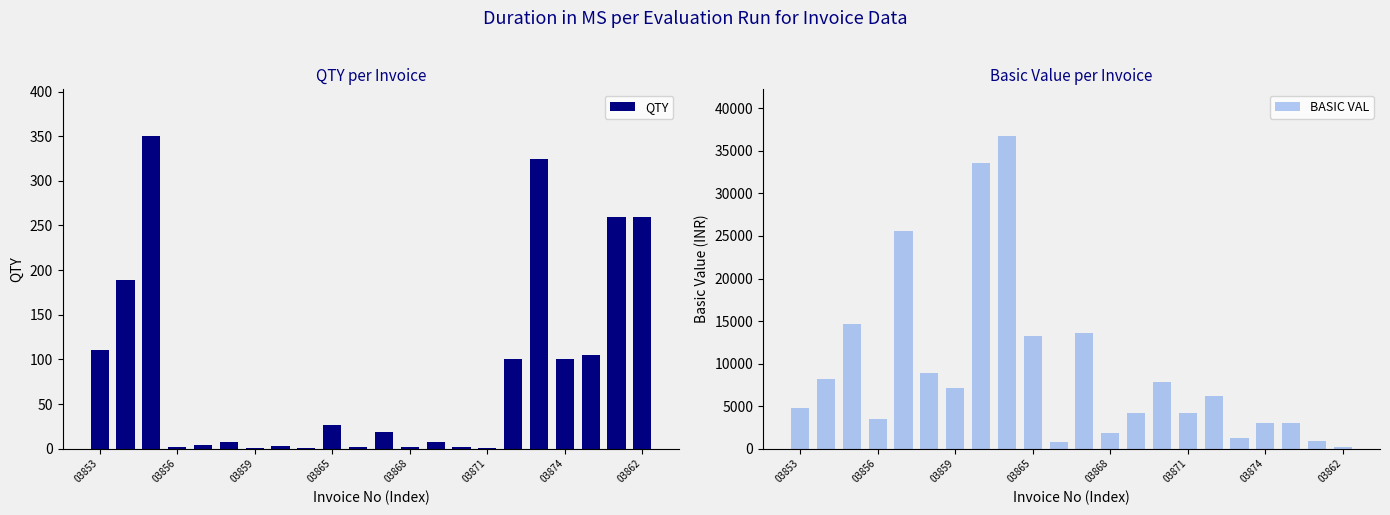

Which series has the widest spread of values?

BASIC VAL